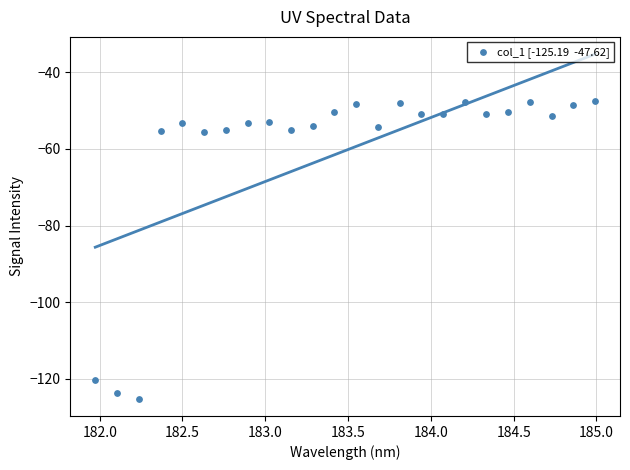

What is the range of Y values (max minus min)?

77.6